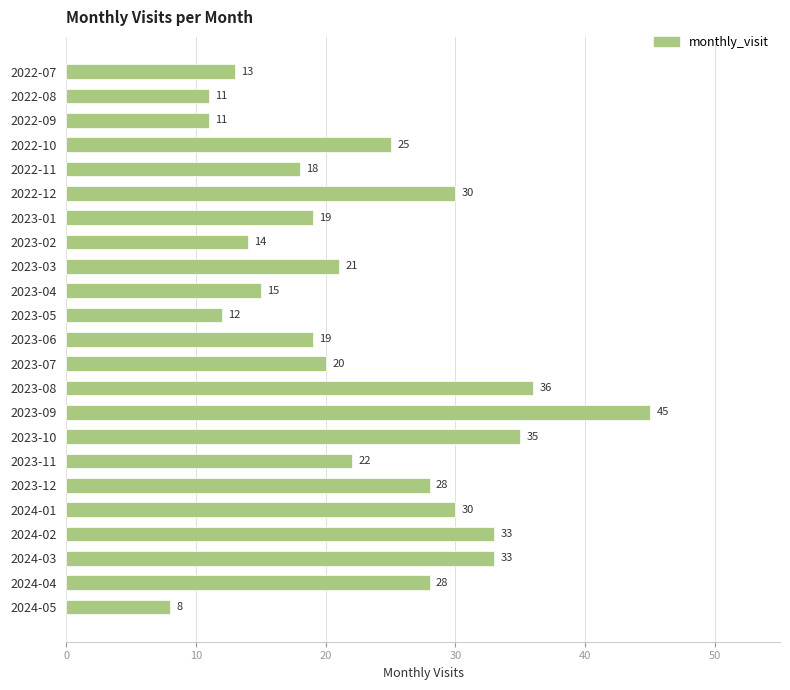

Which label corresponds to the largest value in the chart?

2023-09